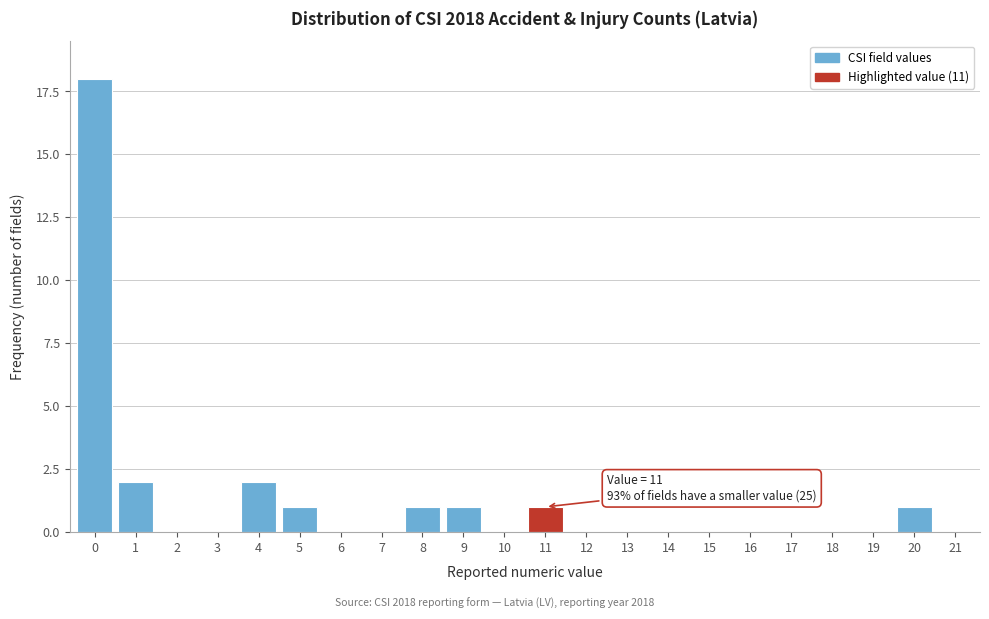

Reading right to left, extract all data points from this chart.

21=0	20=1	19=0	18=0	17=0	16=0	15=0	14=0	13=0	12=0	11=1	10=0	9=1	8=1	7=0	6=0	5=1	4=2	3=0	2=0	1=2	0=18